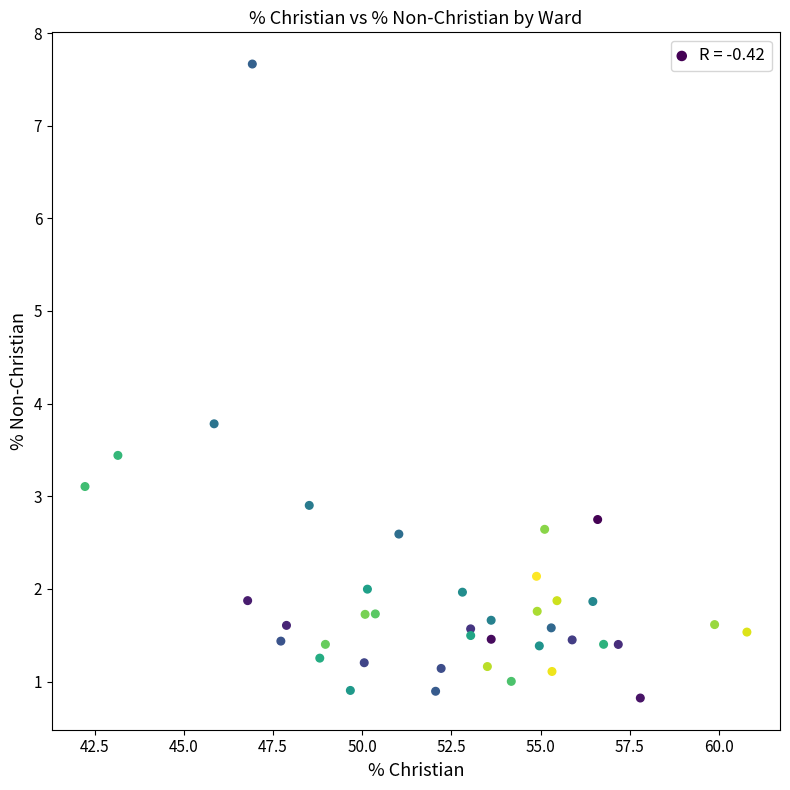

What Y value in the scatter plot is closest to 4?

3.8